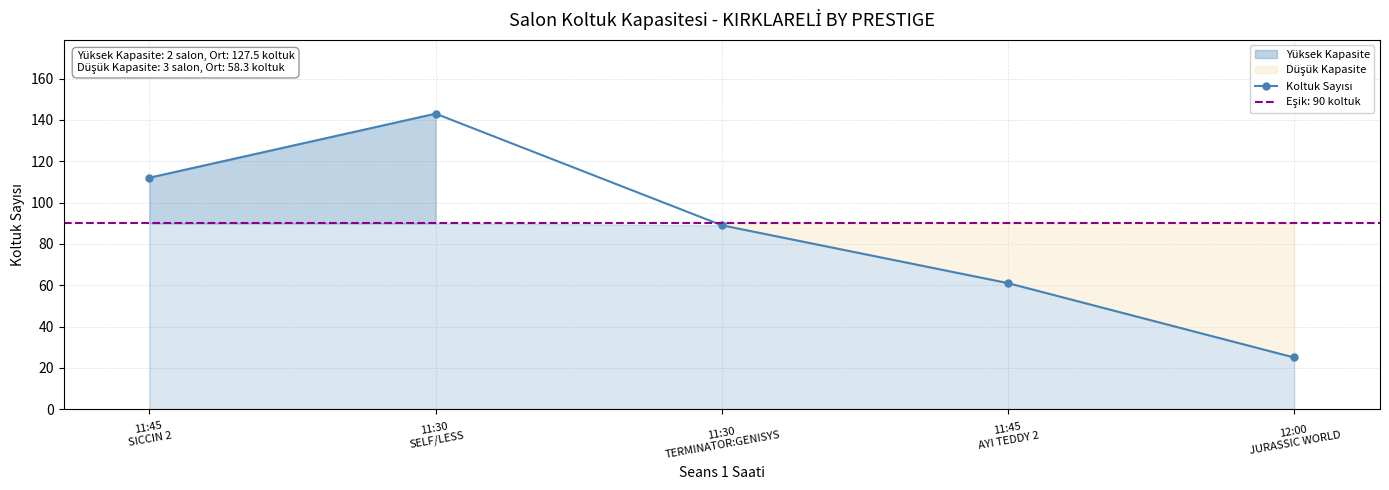

Reading left to right, extract all data points from this chart.

11:45
SICCIN 2=112	11:30
SELF/LESS=143	11:30
TERMINATOR:GENISYS=89	11:45
AYI TEDDY 2=61	12:00
JURASSIC WORLD=25